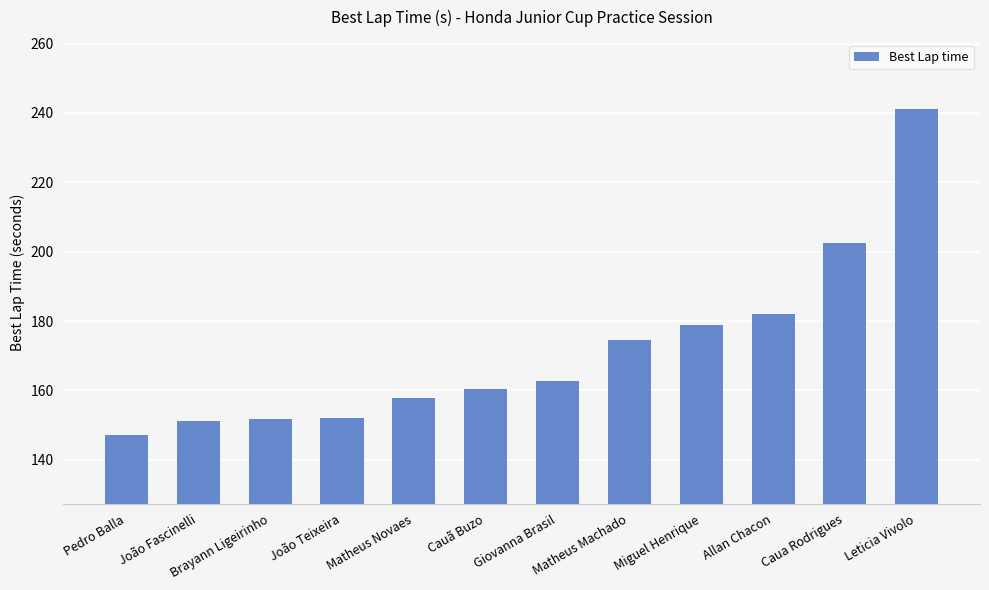

What is the maximum value shown in the chart?

241.1